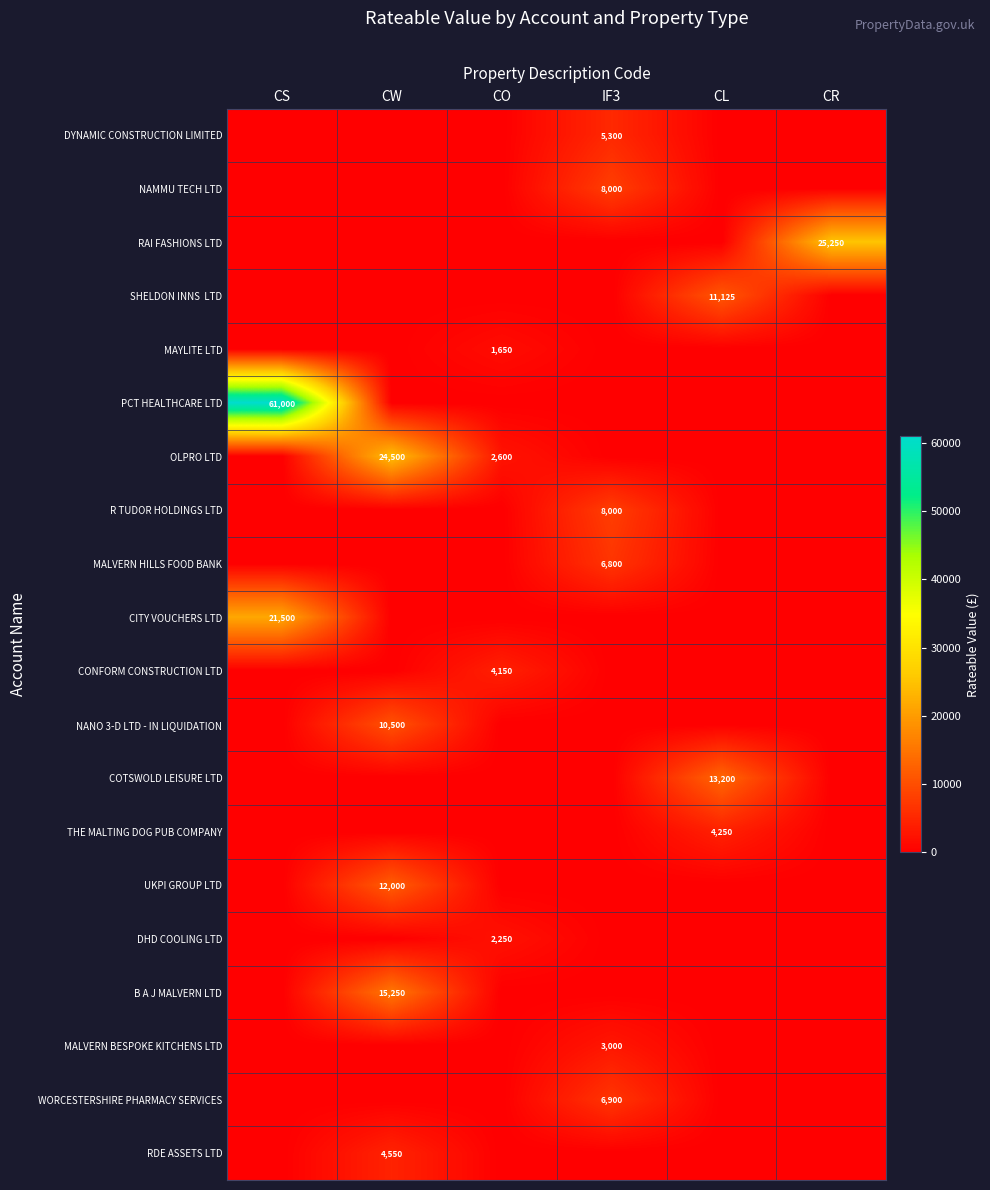

The value of R TUDOR HOLDINGS LTD at IF3 is 5196. True or false?

False